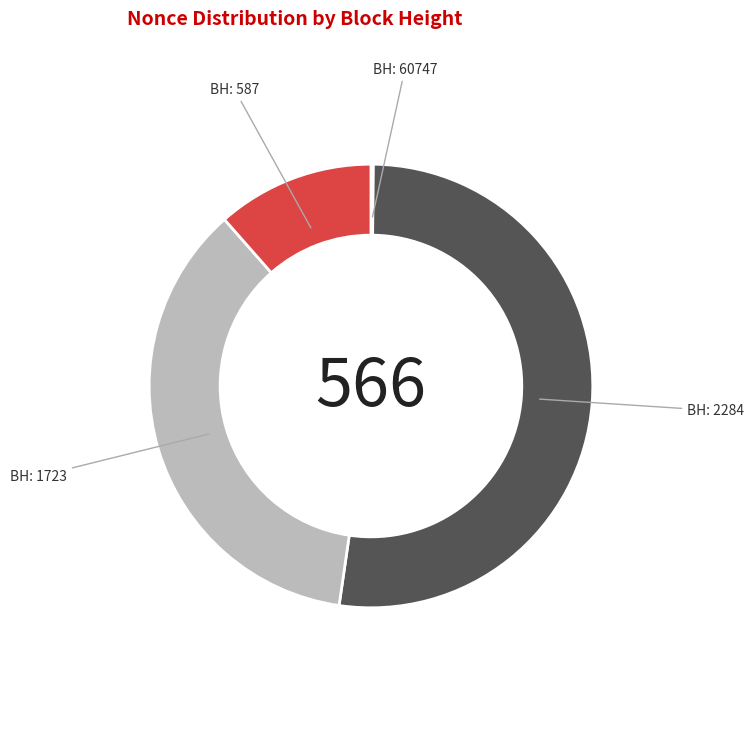

Is there any slice that represents more than half of the pie?

Yes